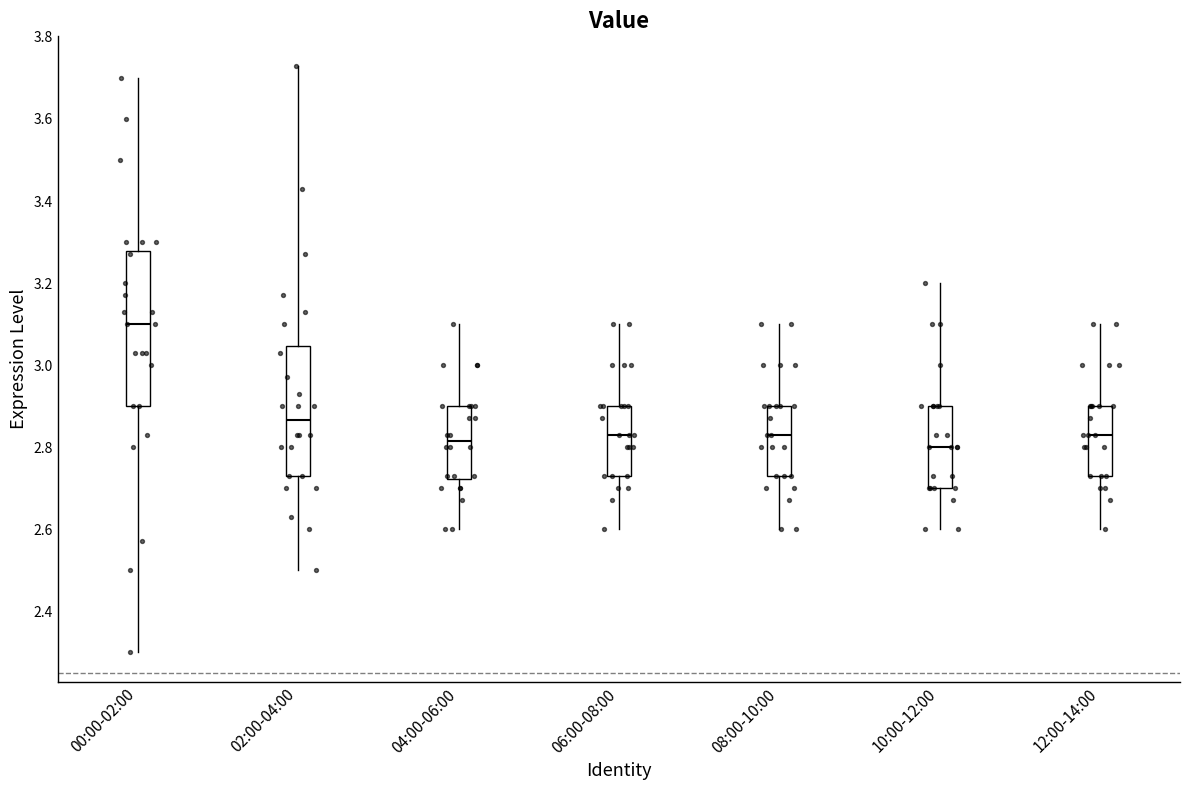

Where is the lower edge of the box for 12:00-14:00 on the y-axis? The values are not printed on the chart, so give them approximately, as read against the axis.

2.74